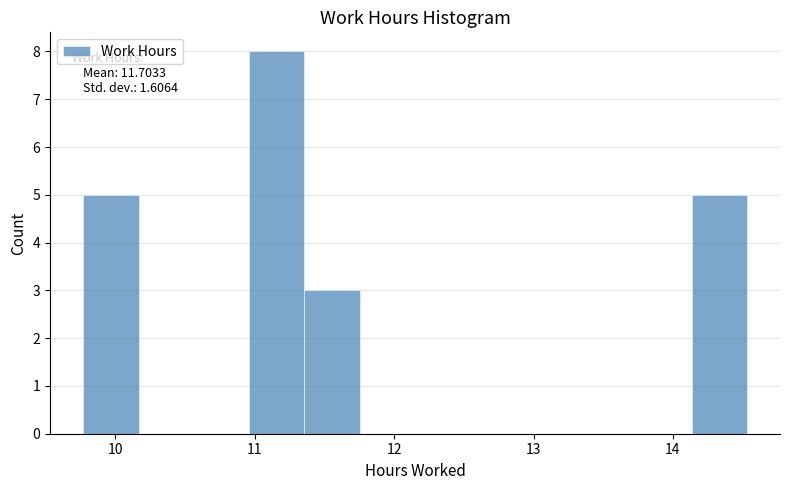

Around what value on the x-axis is the tallest bar? Give the approximate position of its centre, as read against the axis.

11.2